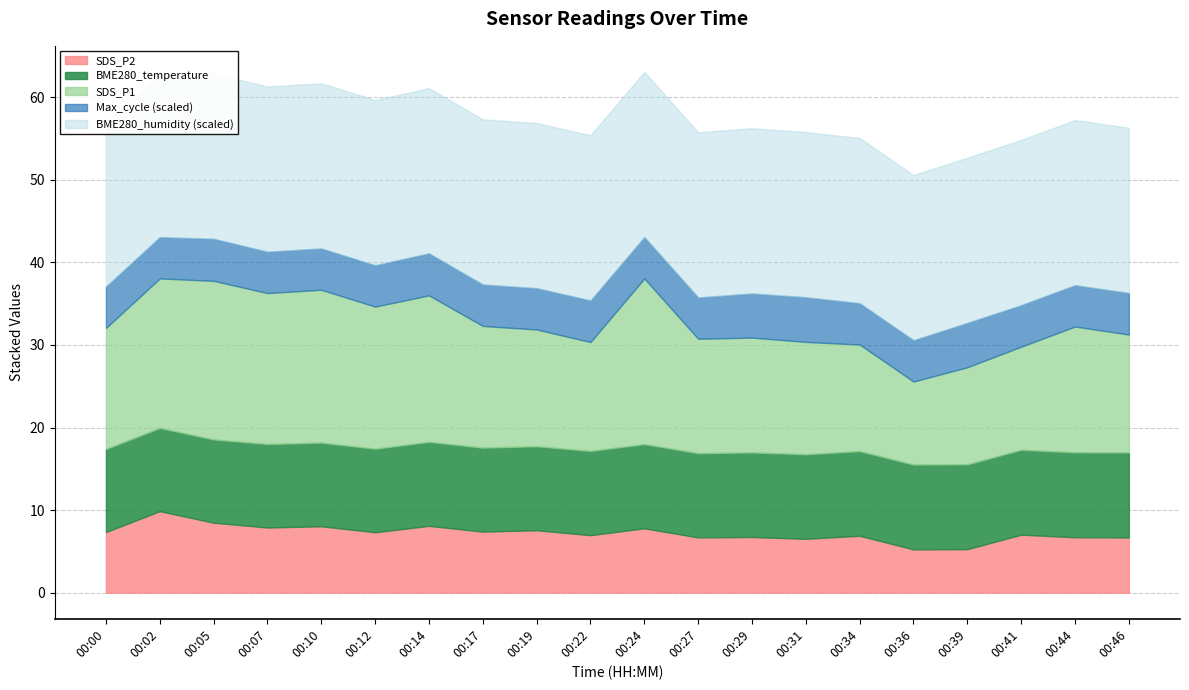

What is the sum of the Max_cycle values at 00:46 and 00:34?

40092.0